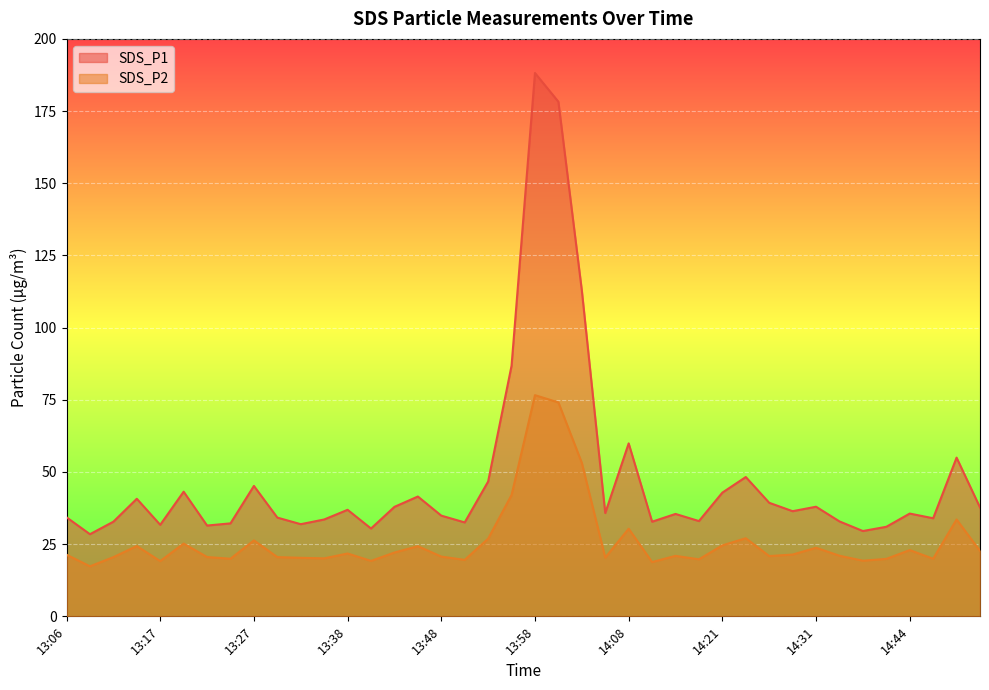

What is the approximate value of SDS_P1 at 14:21?

42.9